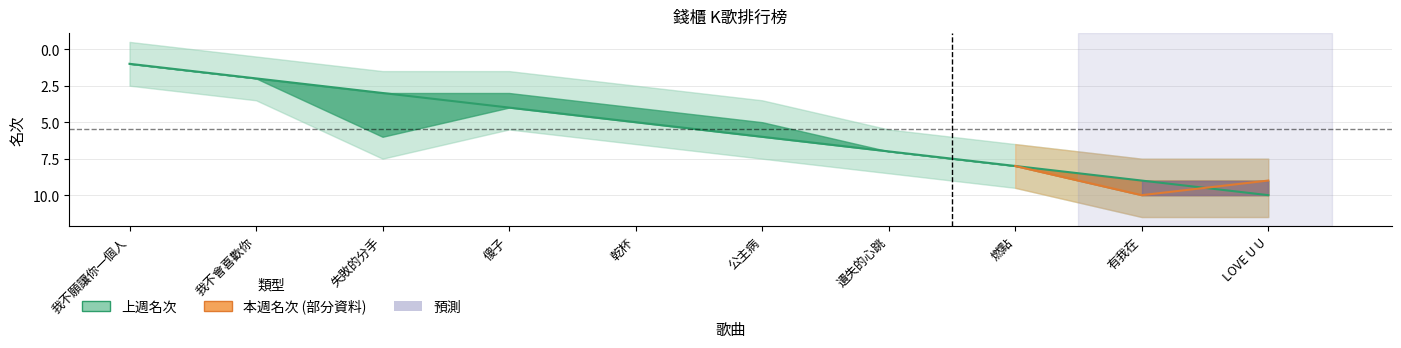

Approximately how many times larger is the value at 失敗的分手 compared to 遺失的心跳?

0.4